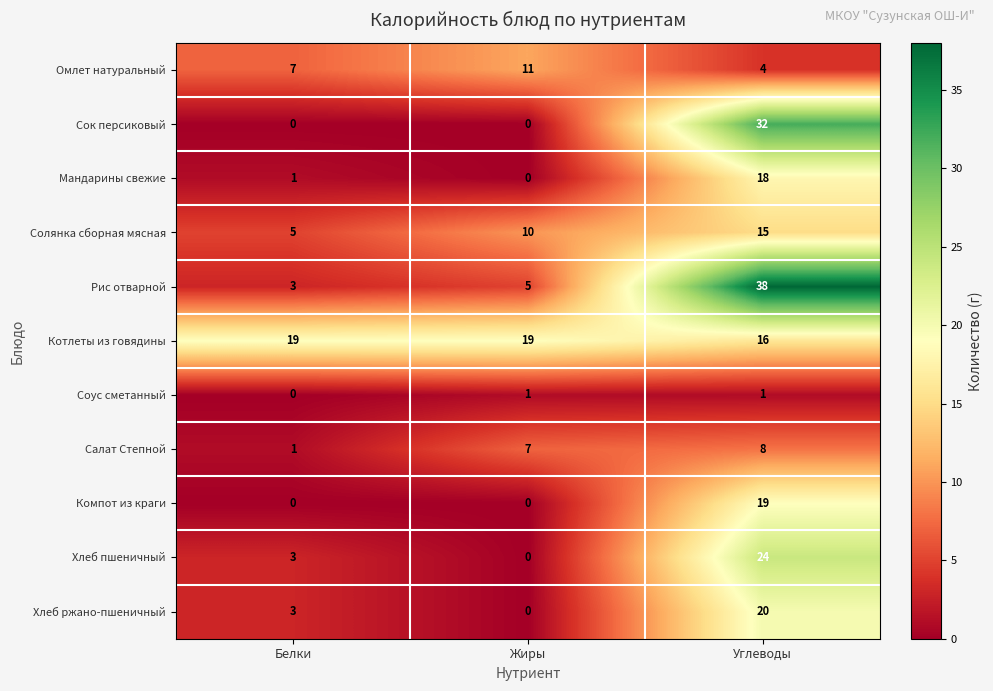

True or false: Солянка сборная мясная has a value of 4 at Углеводы.

False